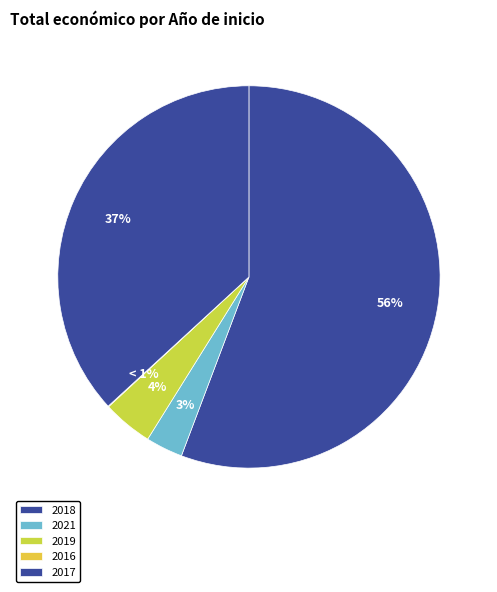

Which category has the biggest portion of the pie?

2017 (TOOLBOX)